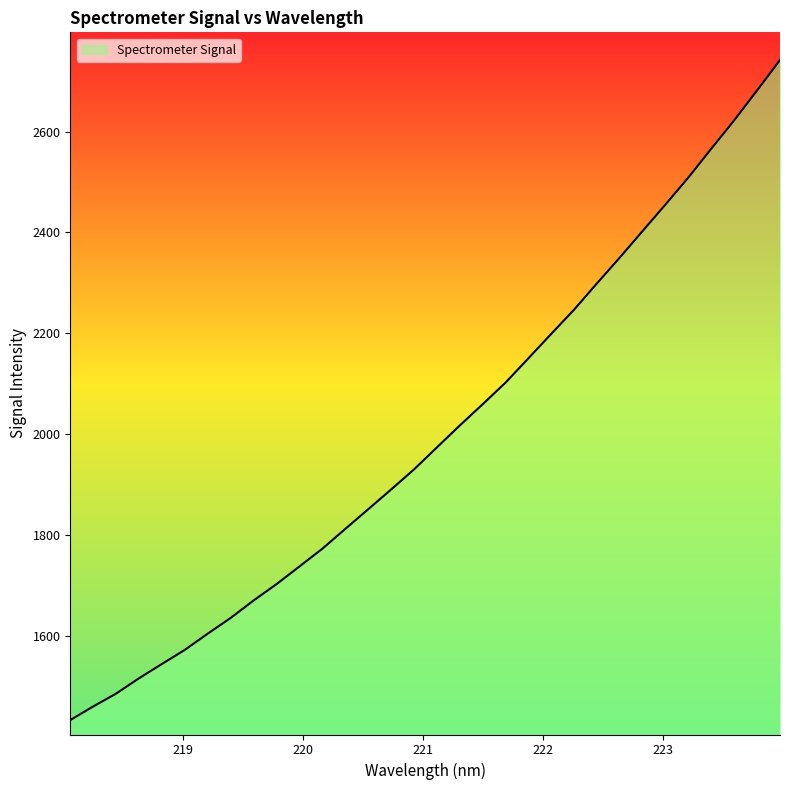

What is the difference between the maximum and second lowest values?

1280.9